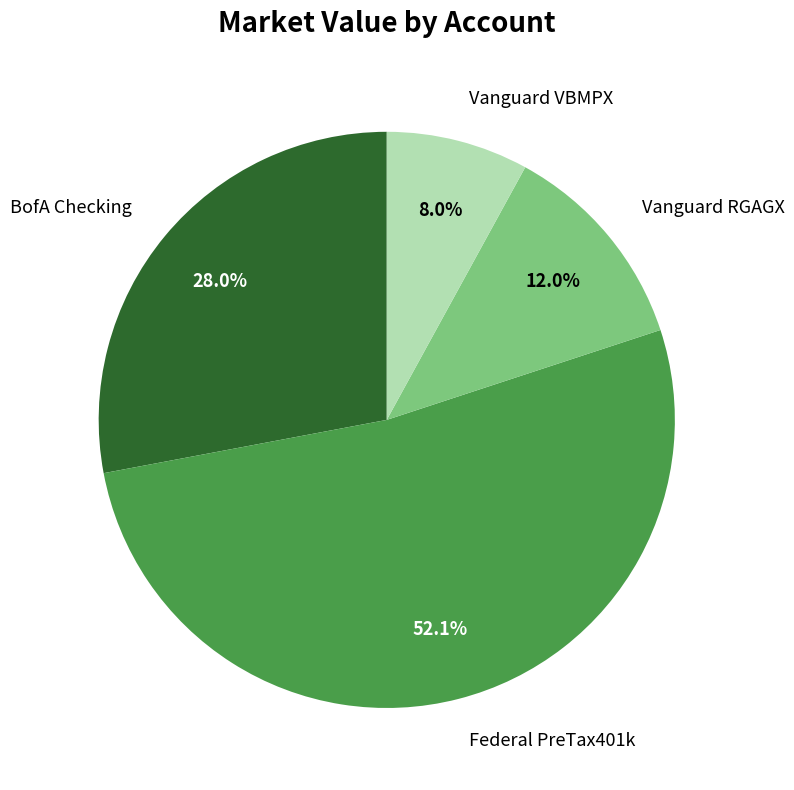

Is there any slice that represents more than half of the pie?

Yes